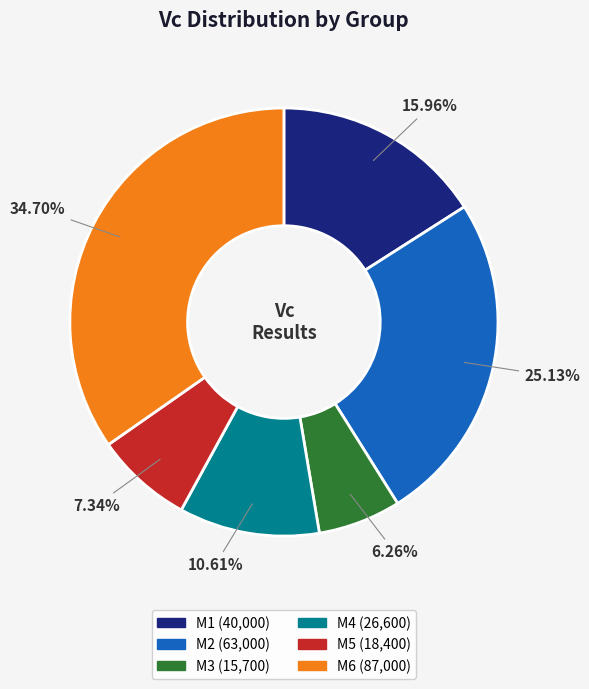

To the nearest percent, what percentage of the pie is M6?

35%